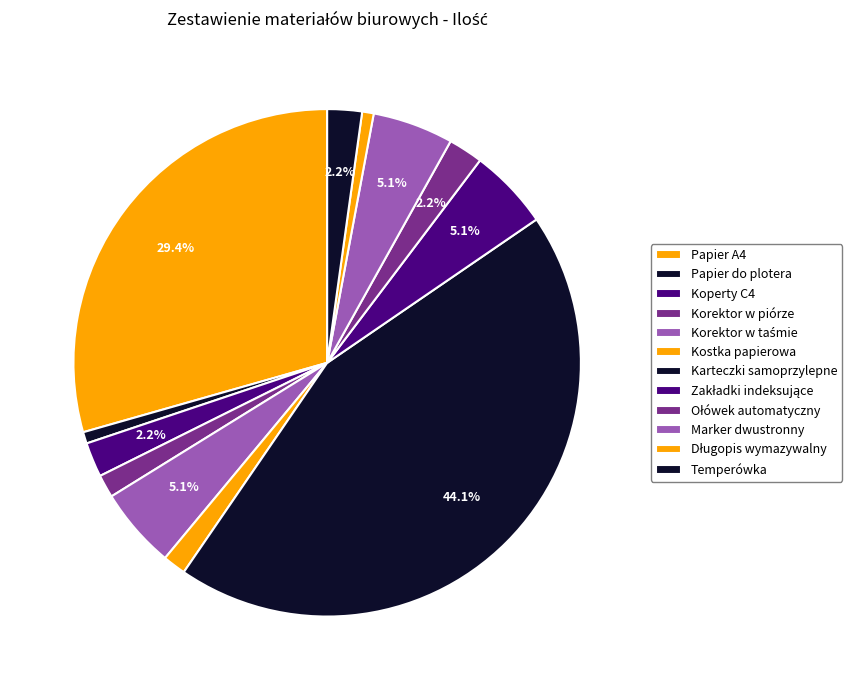

Which category has the smallest portion of the pie?

Papier do plotera